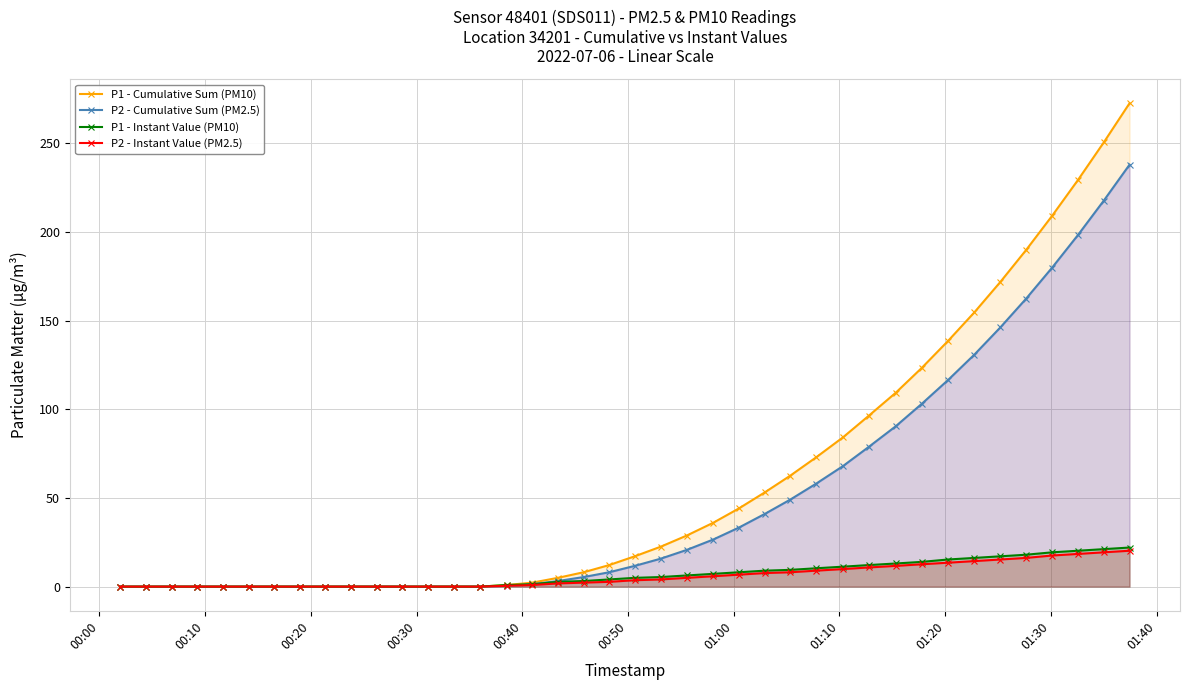

What is the value of the P2 - Instant Value (PM2.5) point at the 30th from the left?

10.8